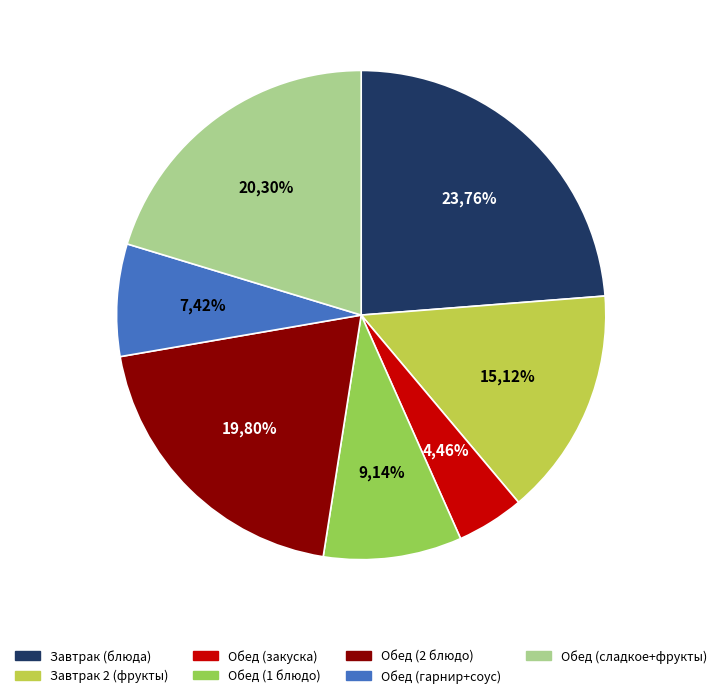

The Обед (гарнир) slice represents 13% of the pie. True or false?

False